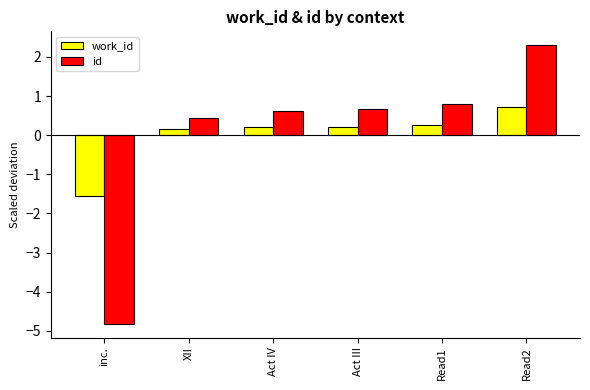

What are all the series names shown in the legend?

work_id, id